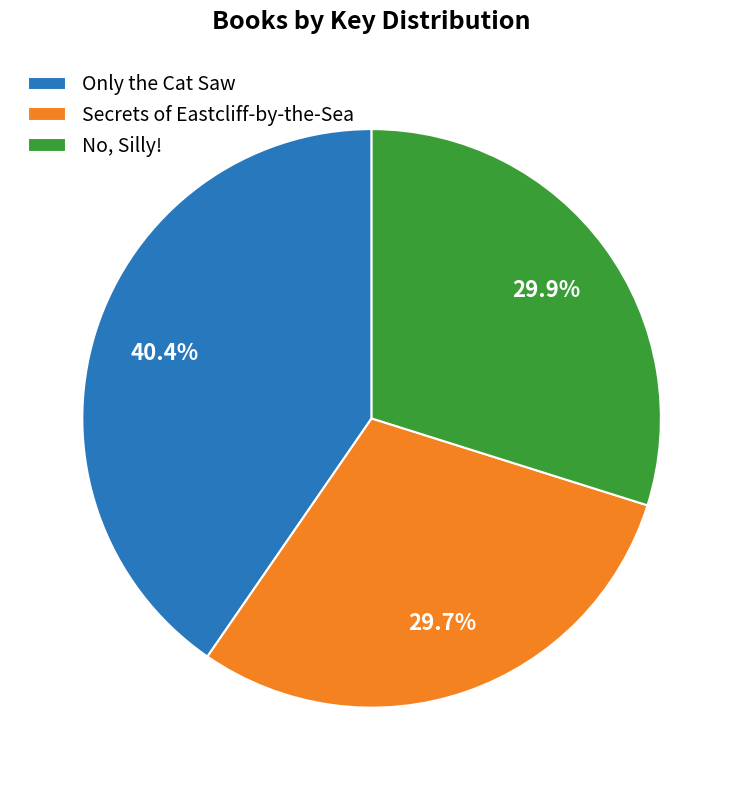

Approximately how many times larger is the value at Secrets of Eastcliff-by-the-Sea compared to Only the Cat Saw?

0.7